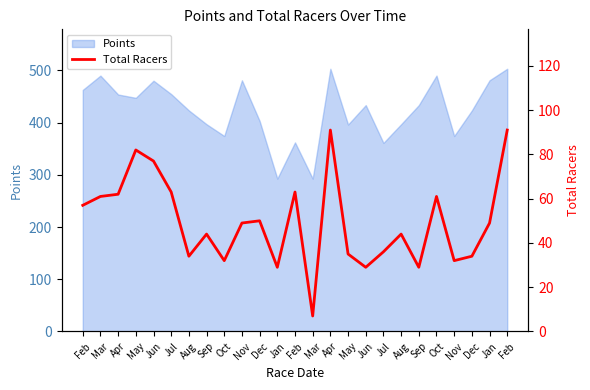

Approximately how many times larger is the value at Sep compared to Nov?

0.6